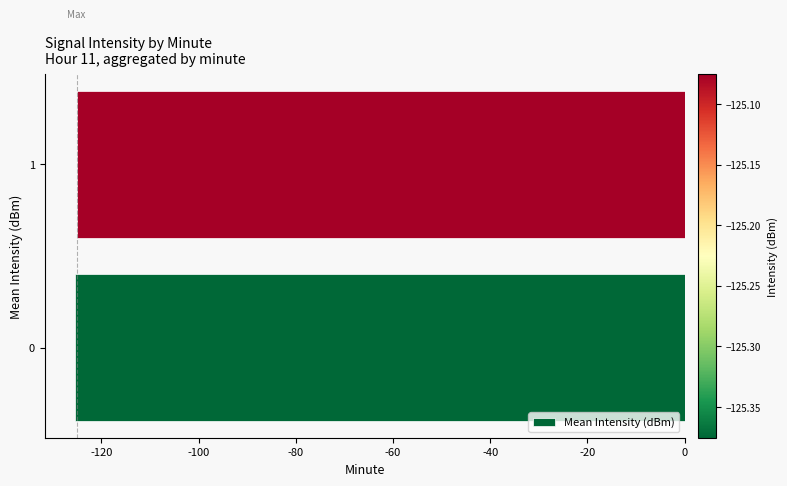

The value at 0 is -209.6. True or false?

False